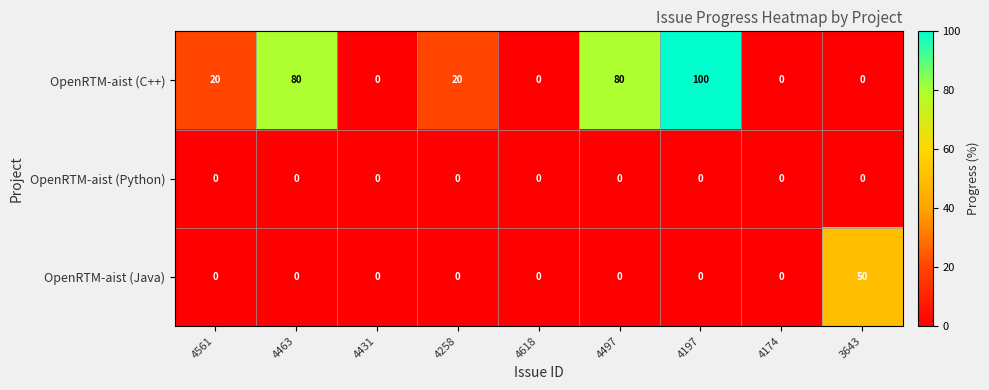

Which series has the largest total across all categories?

OpenRTM-aist (C++)